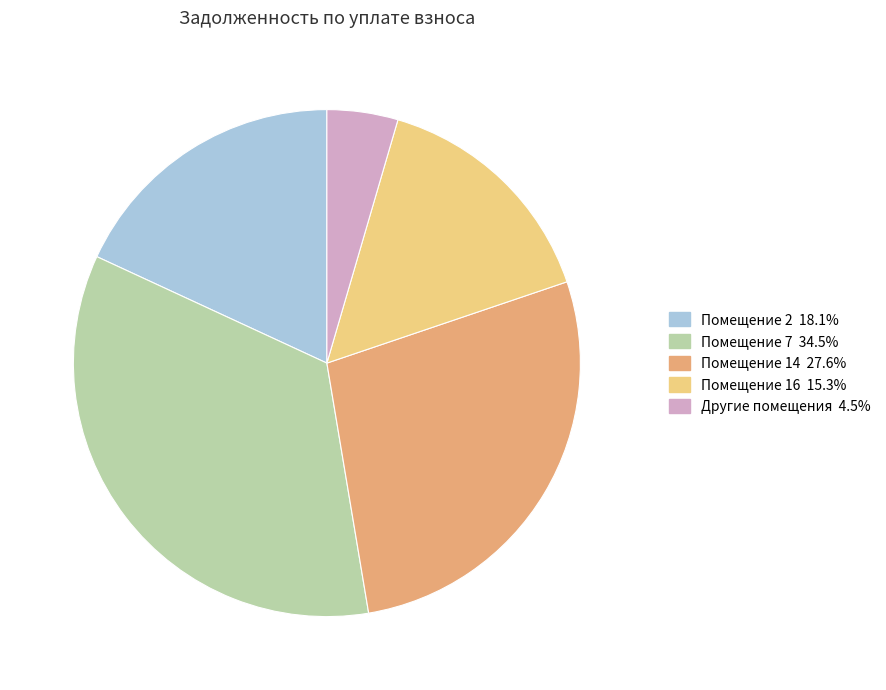

Is there a majority slice in this chart?

No